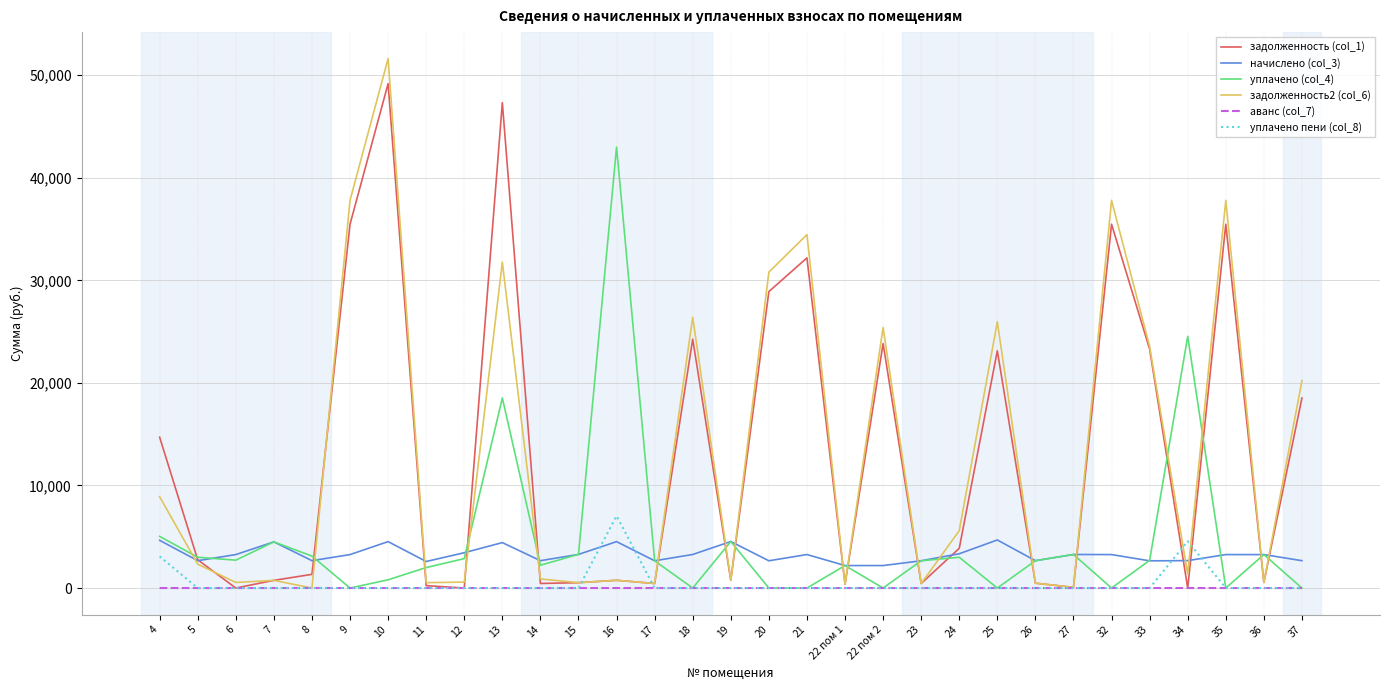

The начислено (col_3) series shows 7680.7 at 16. True or false?

False